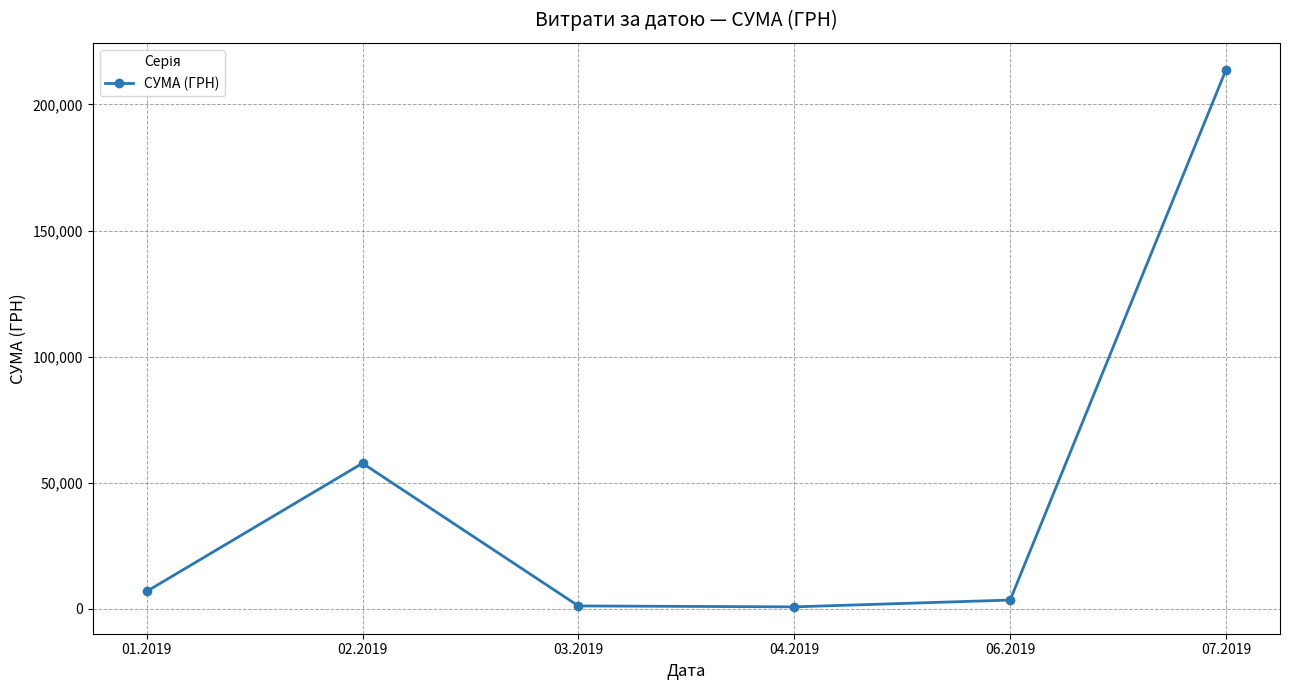

Which label corresponds to the largest value in the chart?

07.2019